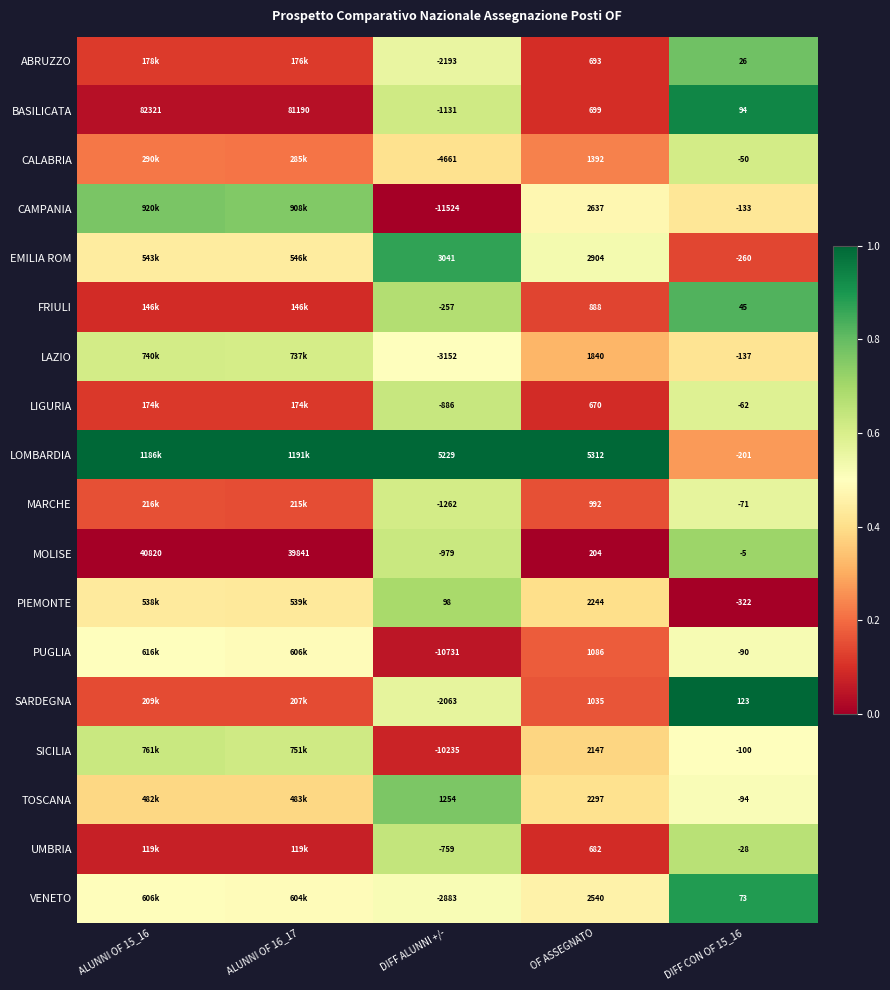

Which series changed the most between DIFF ALUNNI +/- and OF ASSEGNATO?

CAMPANIA